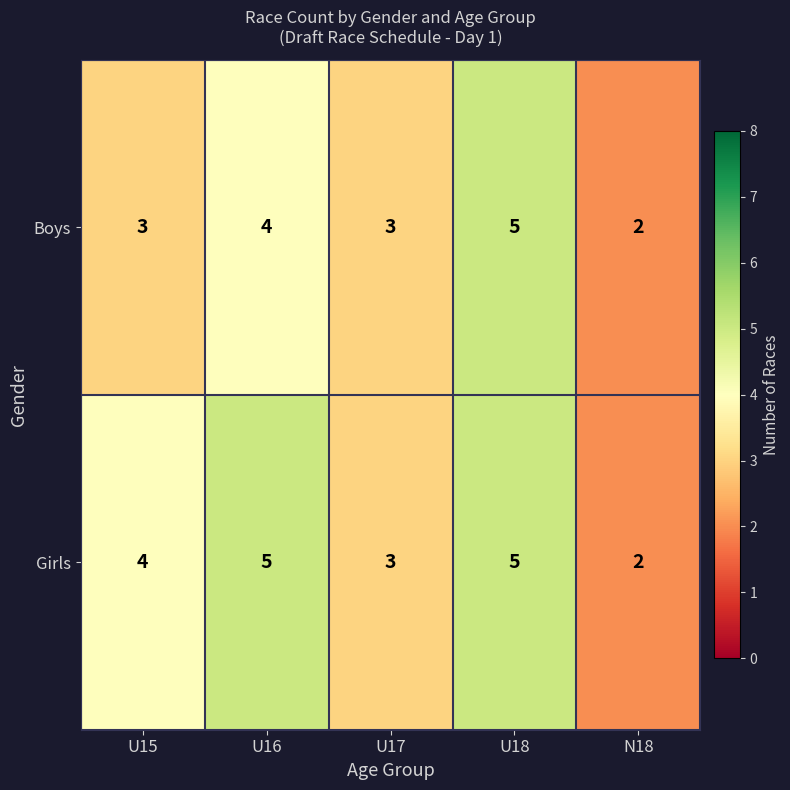

How many Girls values are between 3 and 5?

4